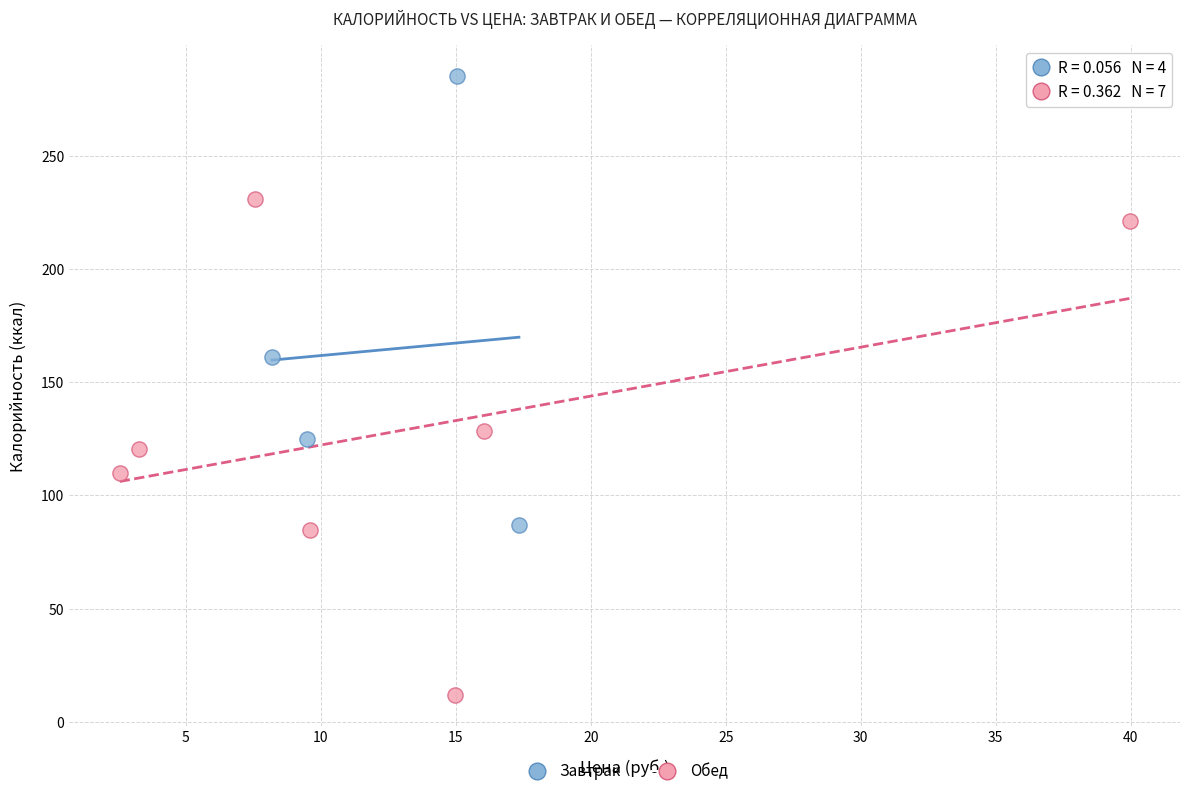

What are all the series names shown in the legend?

Завтрак, Обед